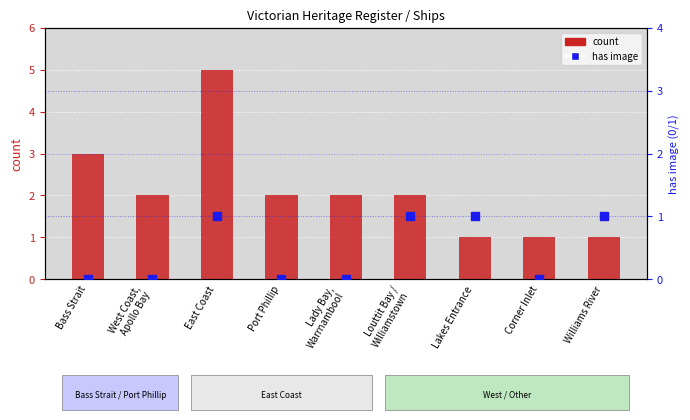

Which series has the widest spread of Y values?

count